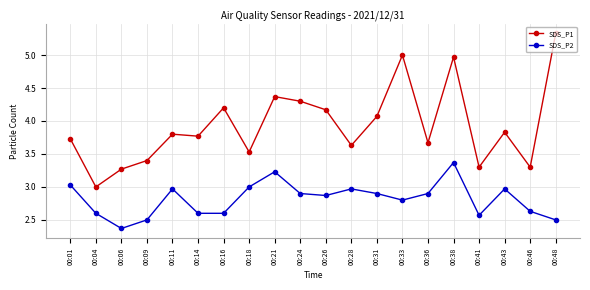

At which category is the sum across all series the highest?

00:38